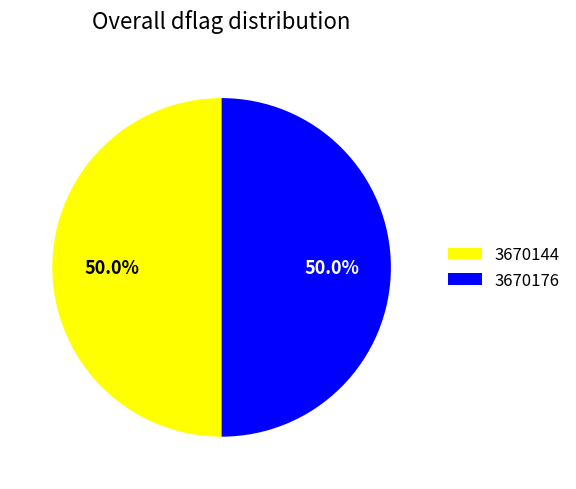

Approximately how many times larger is the value at 3670176 compared to 3670144?

1.0